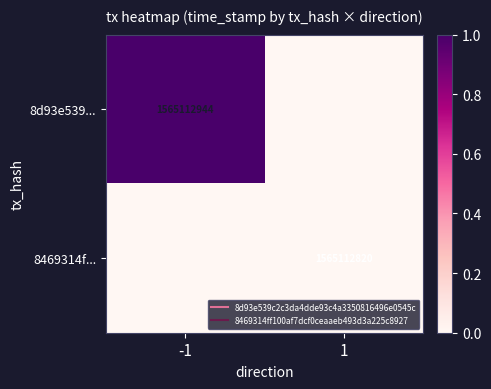

The value of 8d93e539... at 1 is 0. True or false?

True